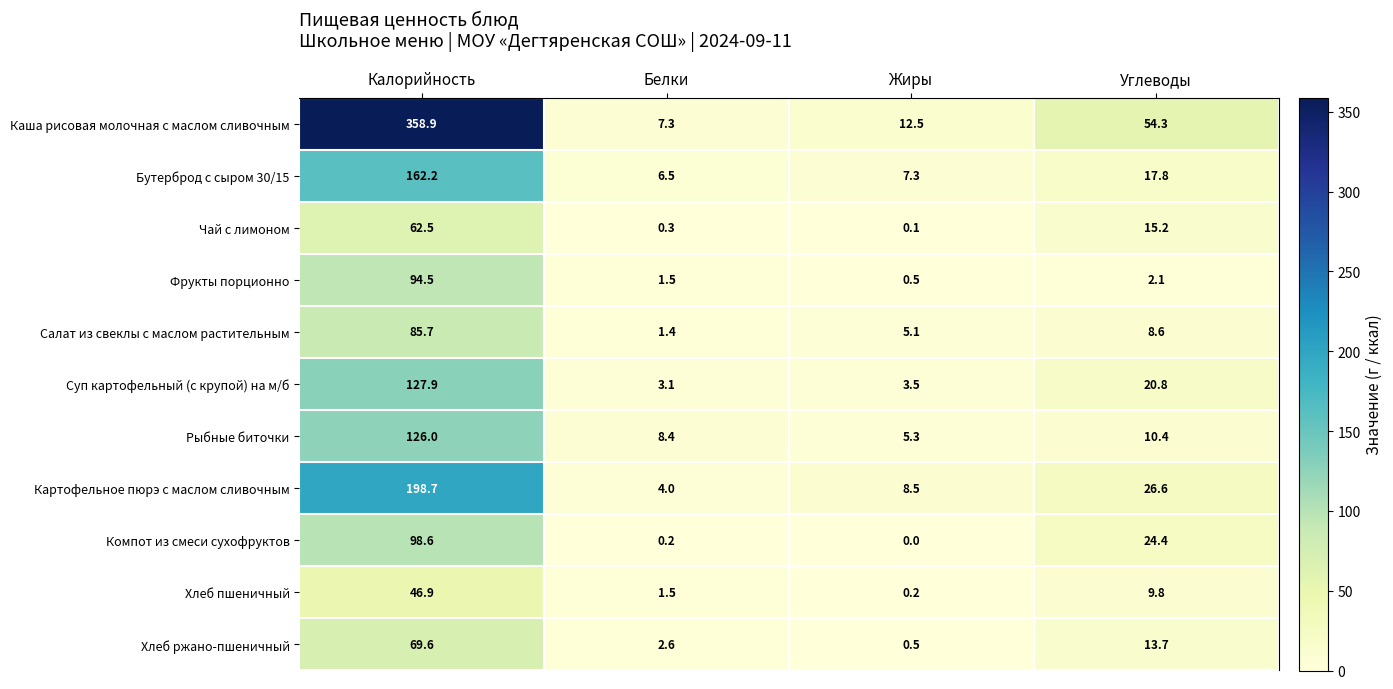

At which label does Бутерброд с сыром 30/15 first exceed 17?

Калорийность